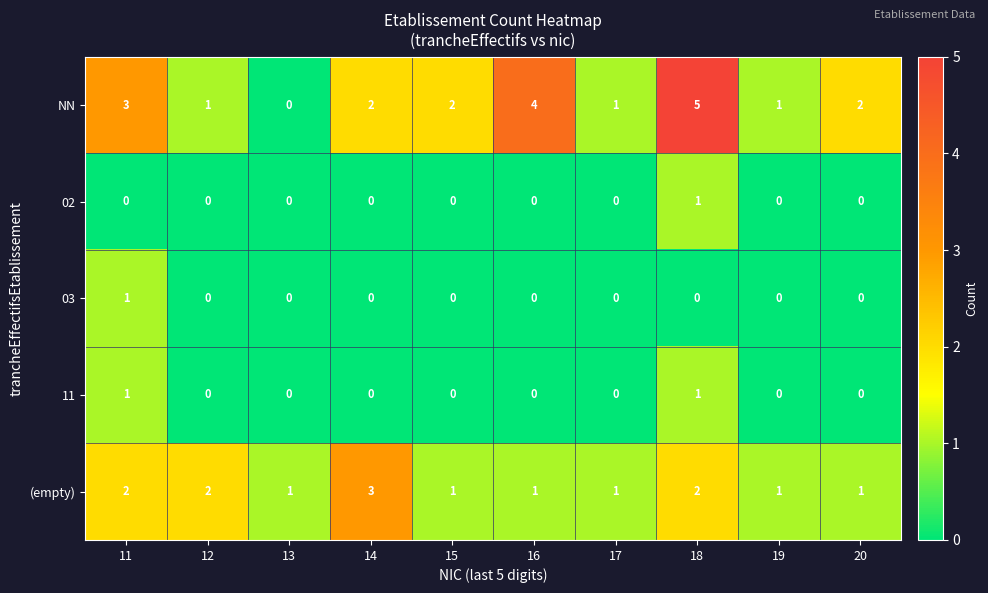

At which label does NN reach its minimum?

13